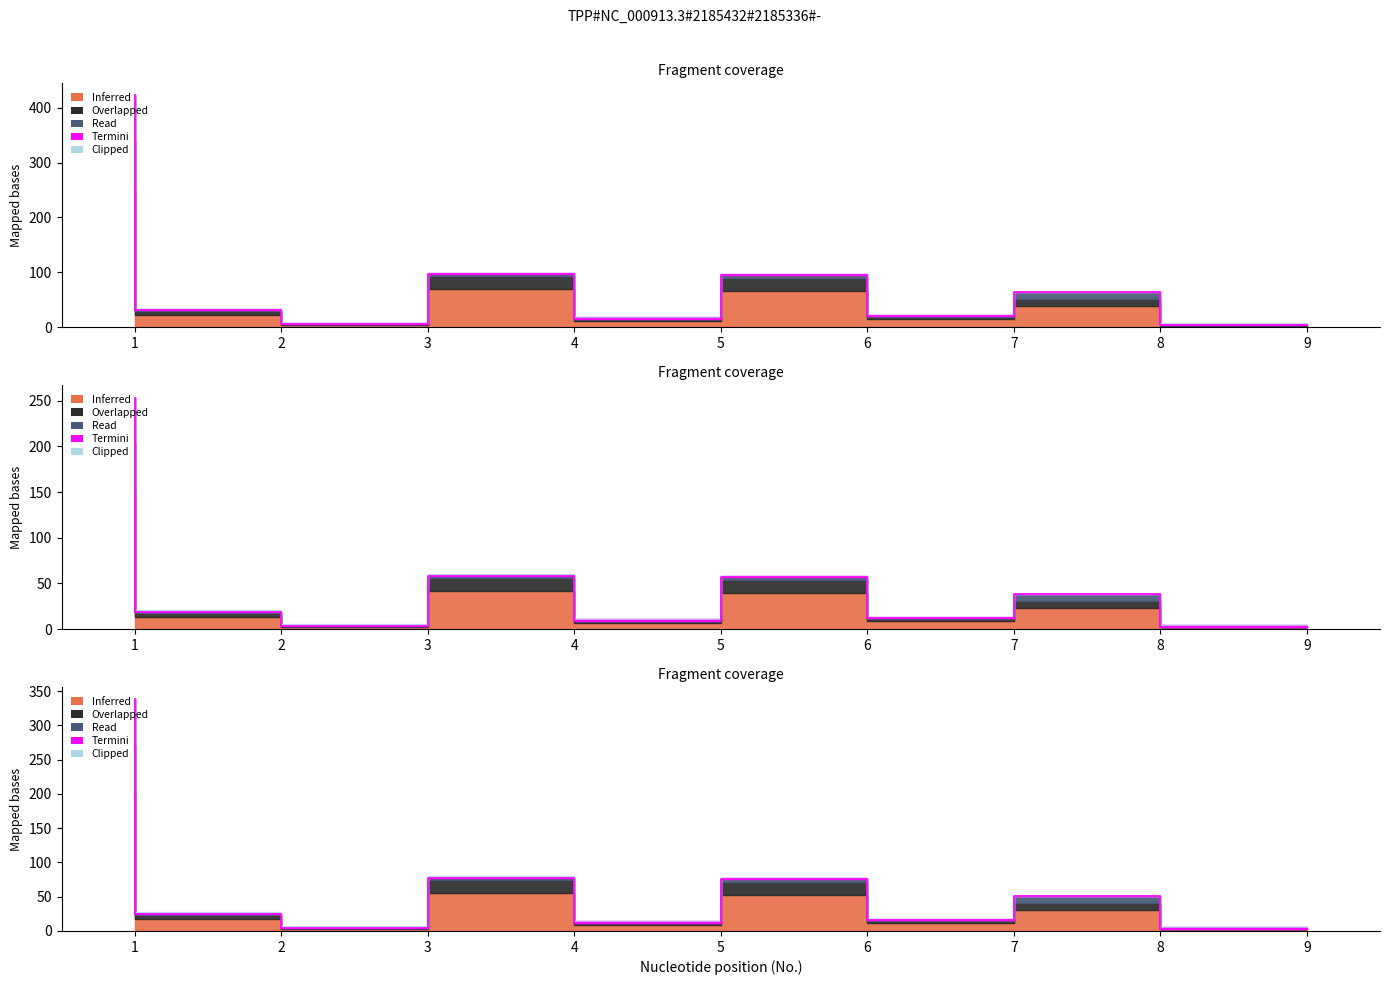

Where is the first local maximum for areahemap?

4